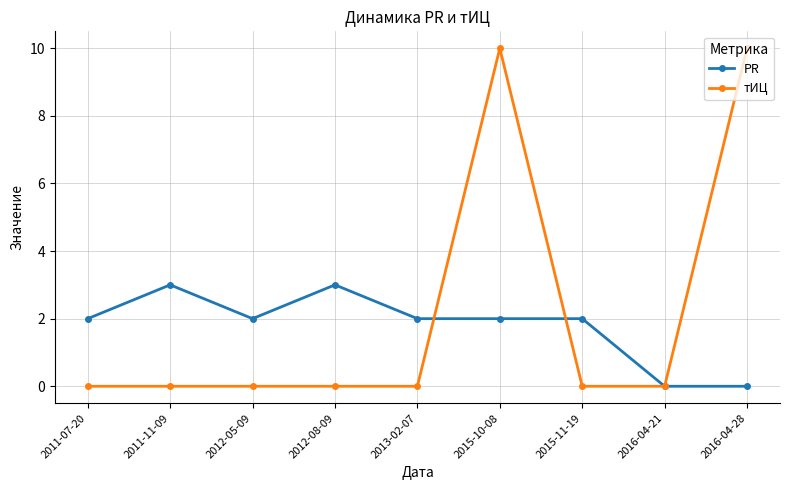

Where is the first local minimum for PR?

2012-05-09